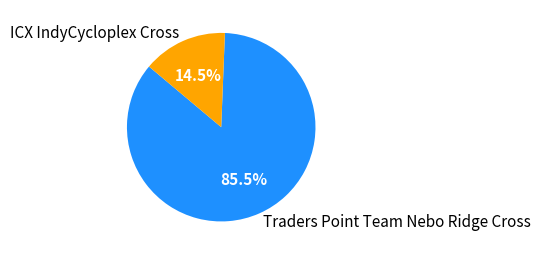

To the nearest percent, what is the difference between the largest and smallest slice percentages?

71%